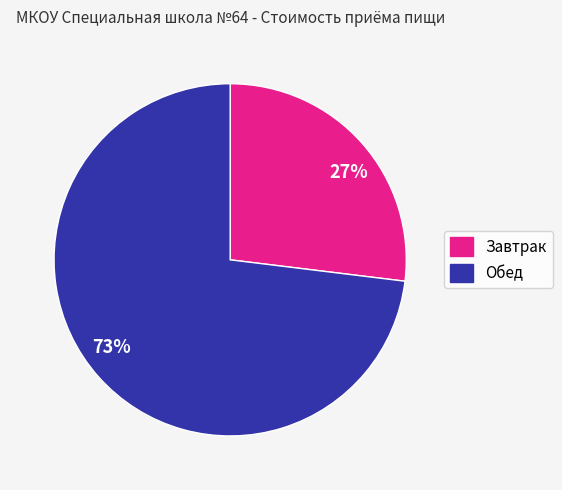

Which category has the smallest portion of the pie?

27%